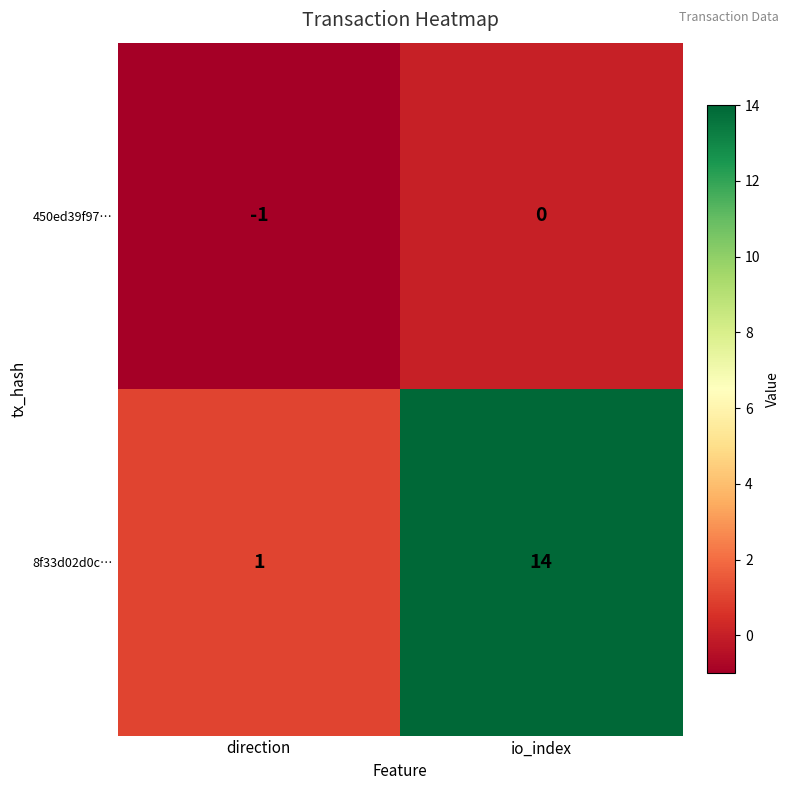

How many categories are shown in the chart?

2